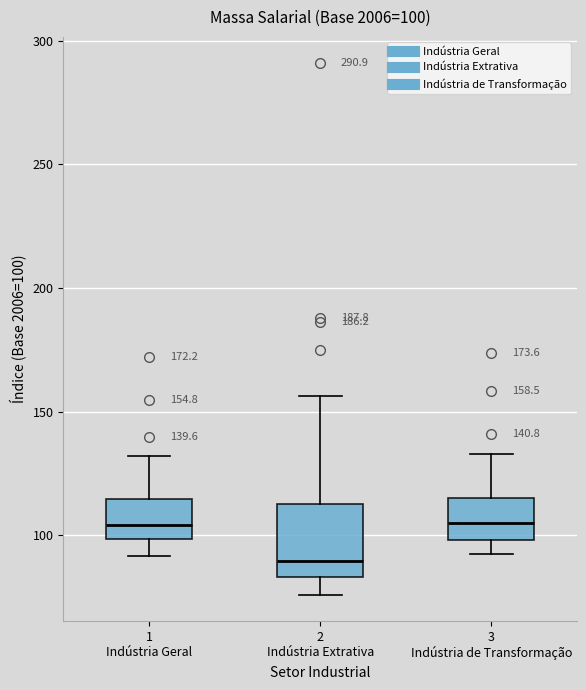

Comparing the boxes themselves (not the whiskers), which one is the tallest?

2 Indústria Extrativa